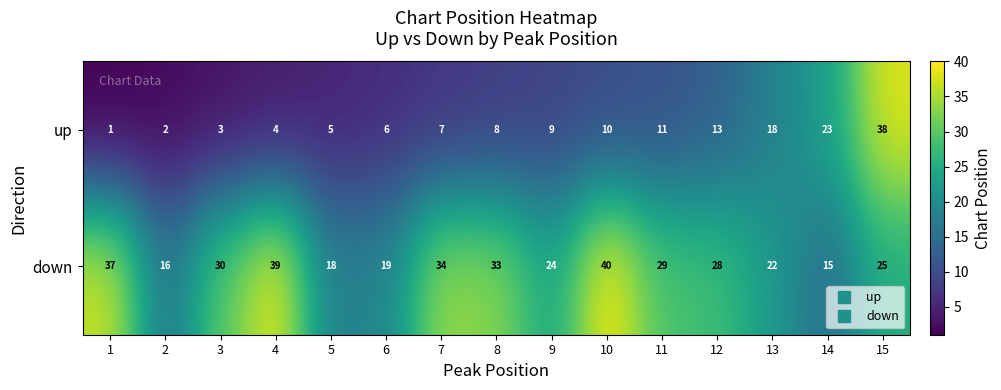

List the labels in order of down value, largest first.

10, 4, 1, 7, 8, 3, 11, 12, 15, 9, 13, 6, 5, 2, 14